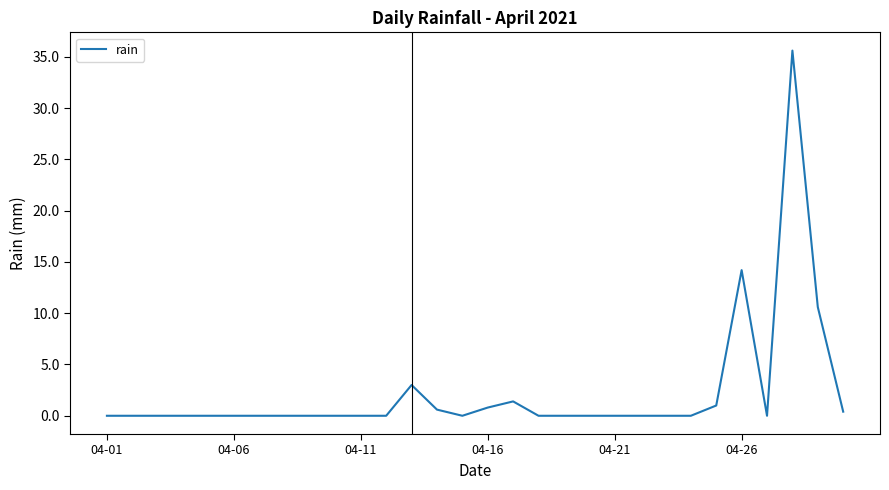

What is the greatest value displayed?

35.6